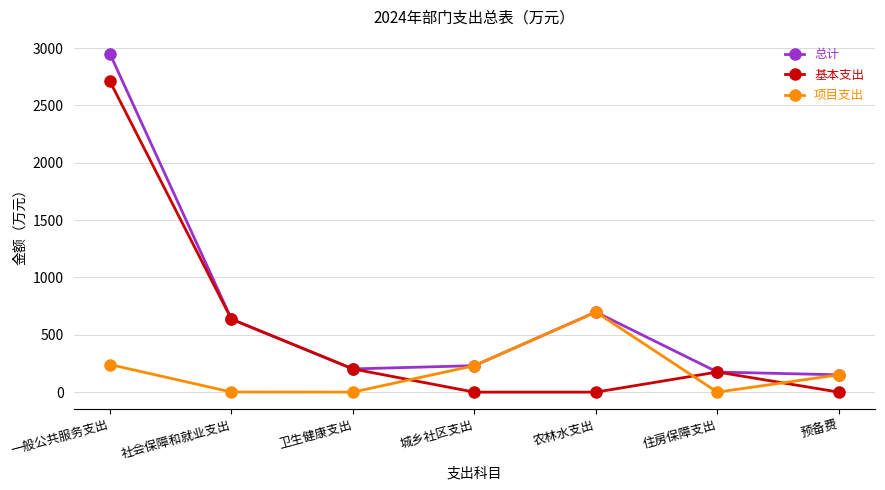

Where do 项目支出 and 基本支出 first cross each other?

卫生健康支出 and 城乡社区支出